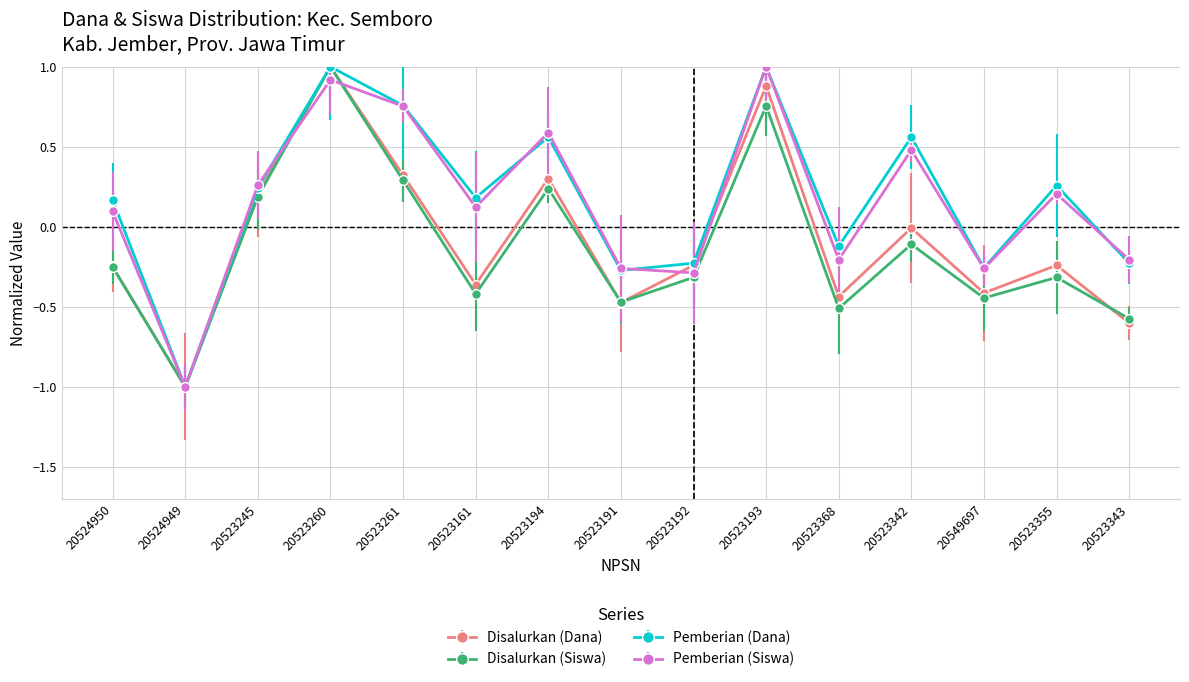

At which category is the sum across all series the highest?

20523260